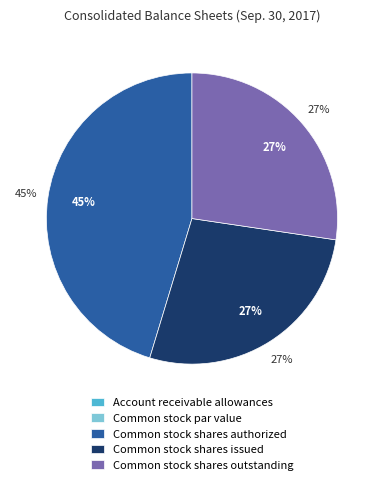

How many slices are in this pie chart?

5